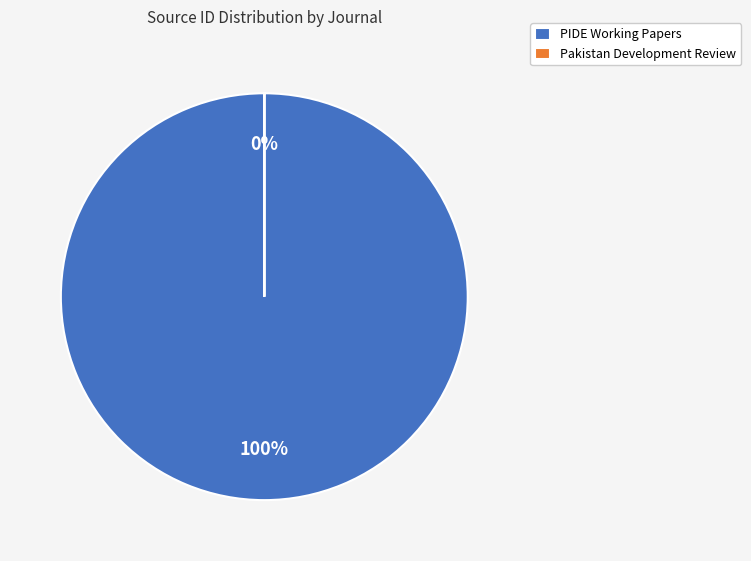

Does any single category account for the majority?

Yes